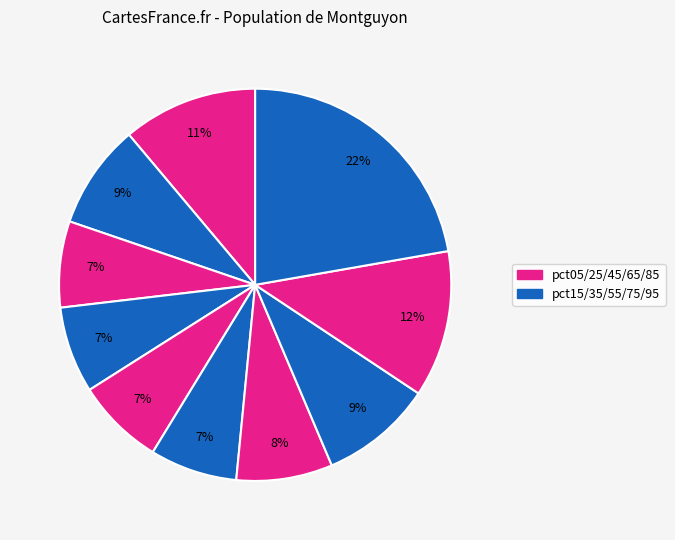

How many slices are in this pie chart?

10